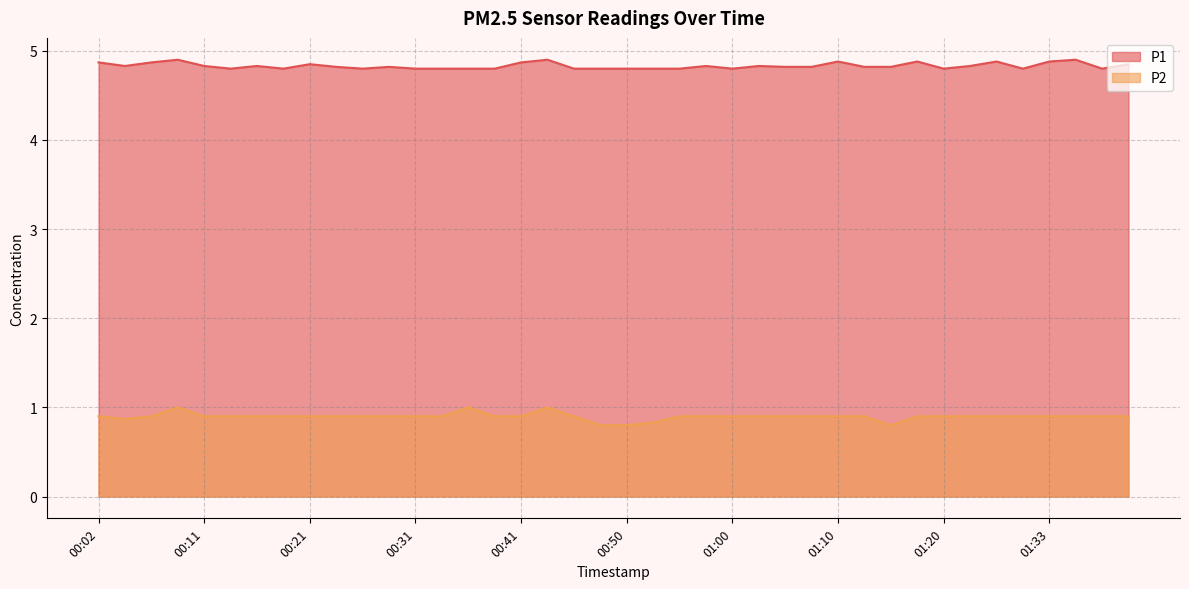

True or false: P2 has more than 2 points higher than both neighbors.

True